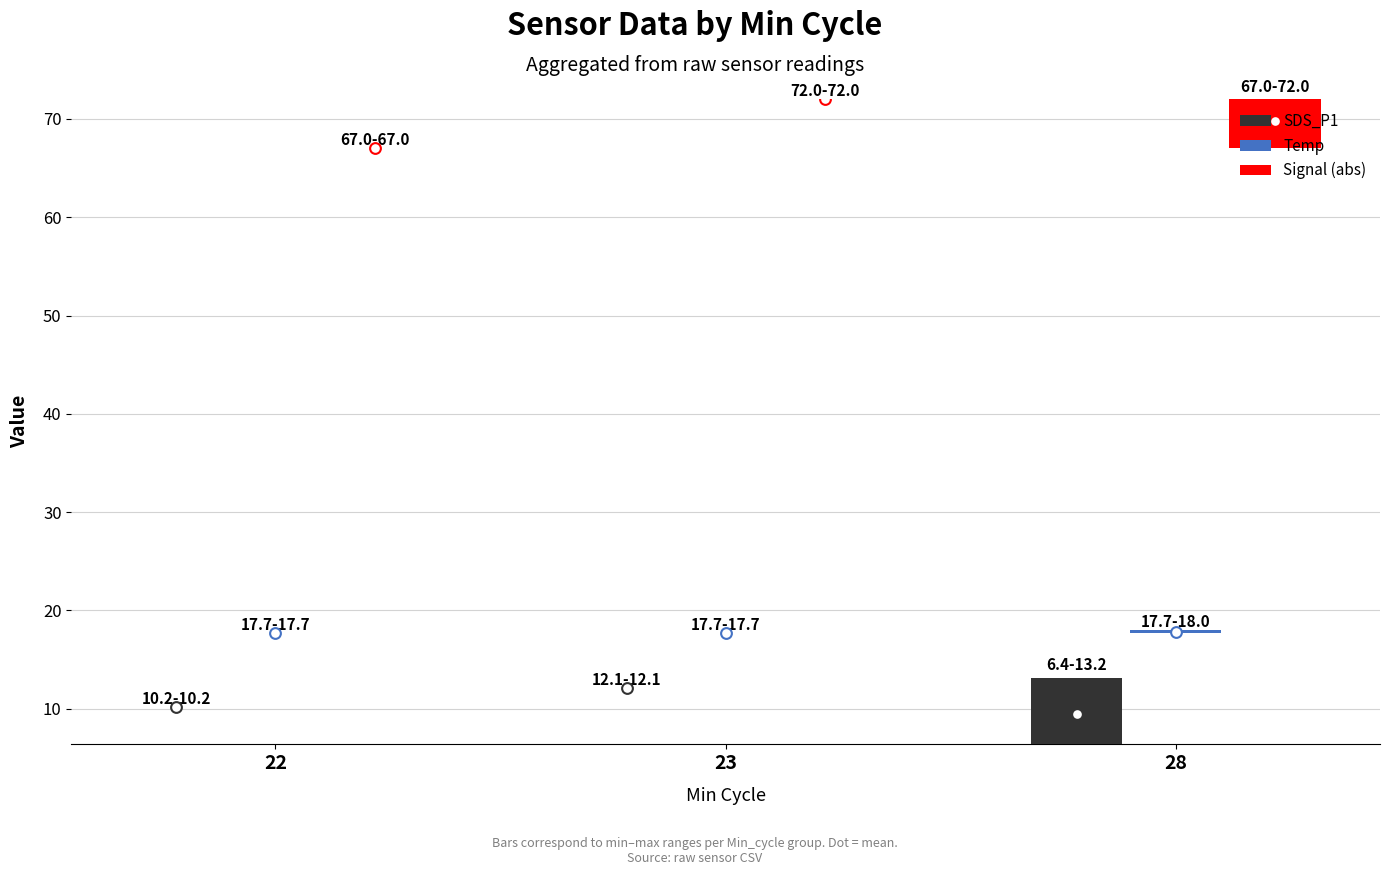

Which series has the largest Y range (max minus min)?

SDS_P1